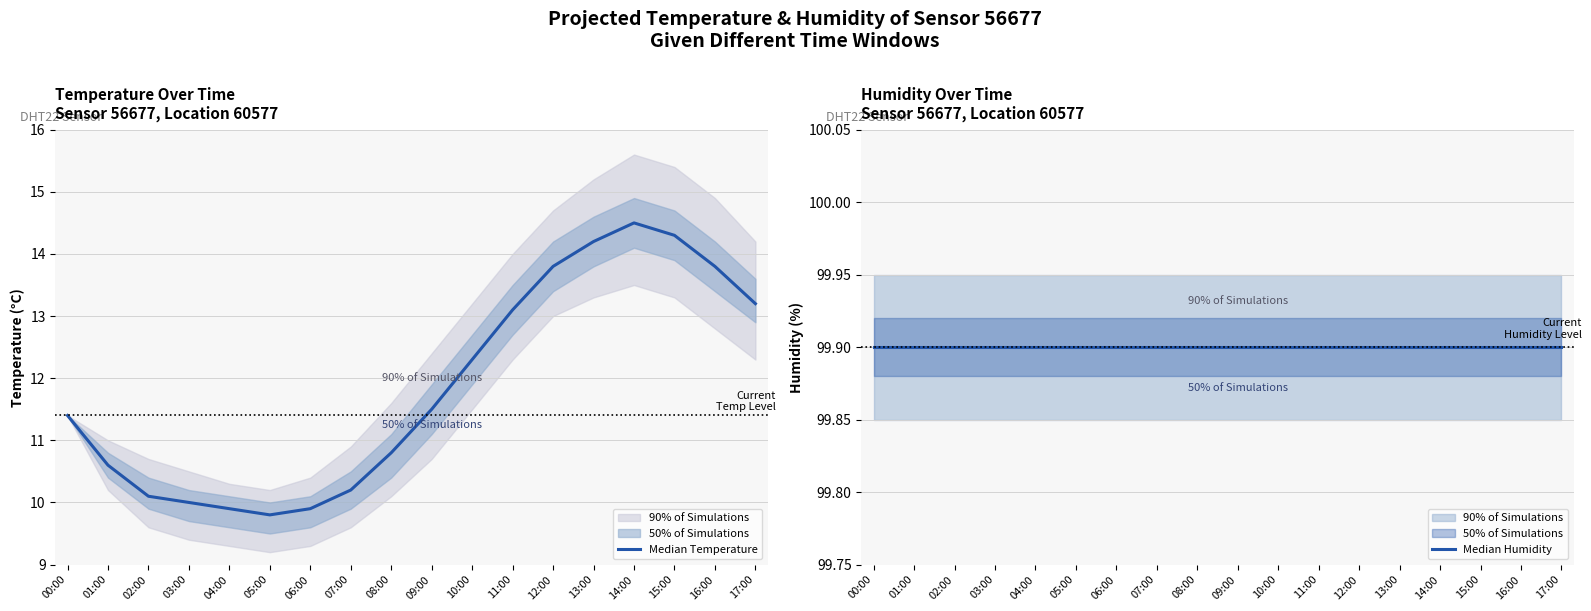

How many lines are shown in the chart?

2